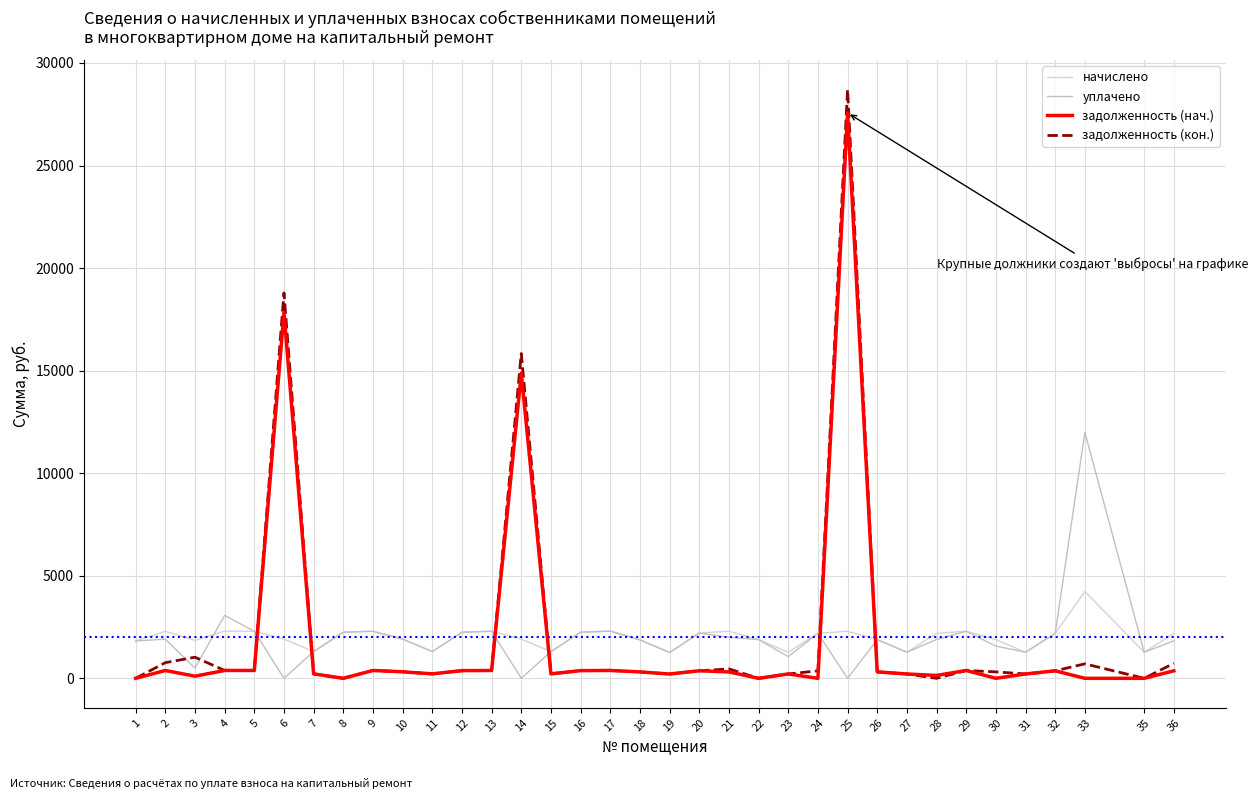

Where is the first local maximum for задолженность (кон.)?

3